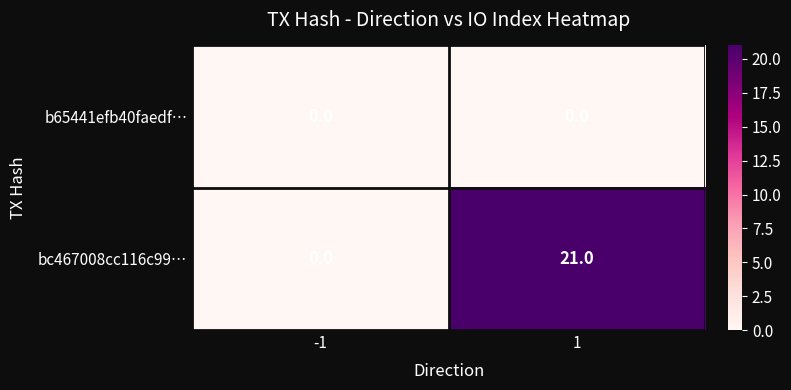

Reading left to right, list all the values displayed in this chart.

b65441efb40faedf…: 0	0
bc467008cc116c99…: 0	21